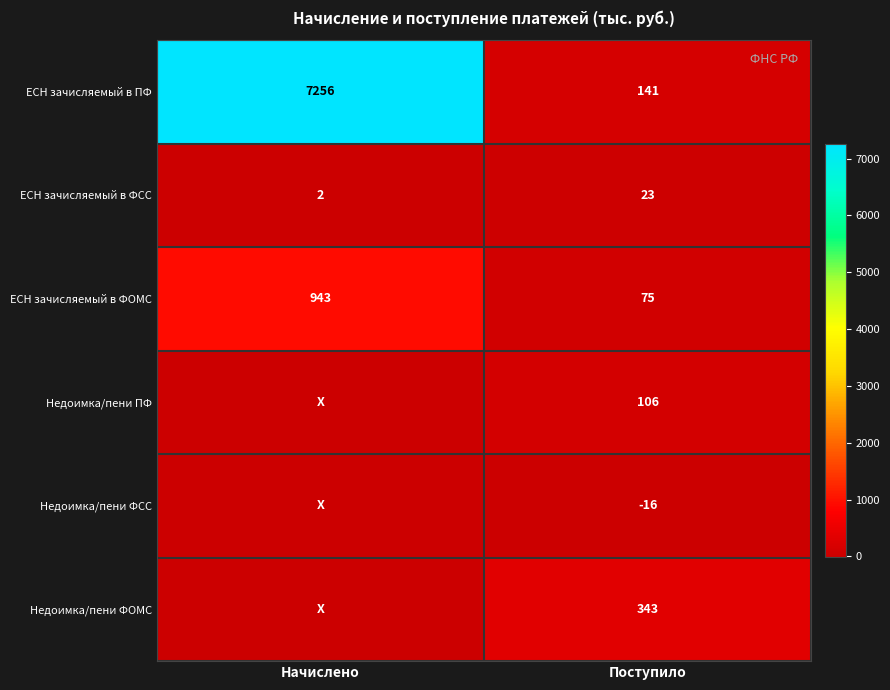

What is the minimum value for ЕСН зачисляемый в ПФ?

141